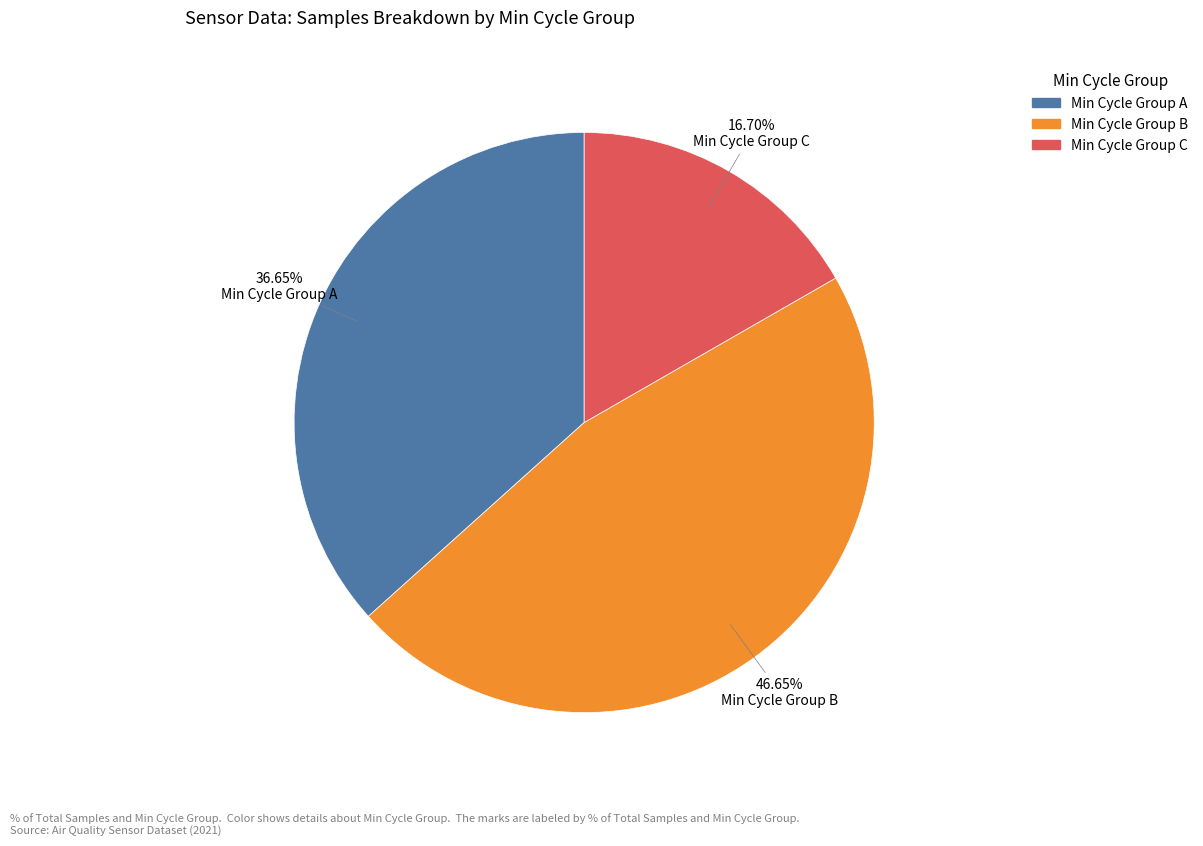

Does any single category account for the majority?

No